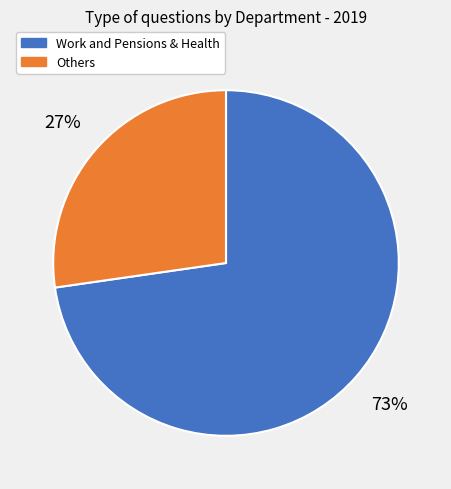

To the nearest percent, what is the average slice percentage?

50%